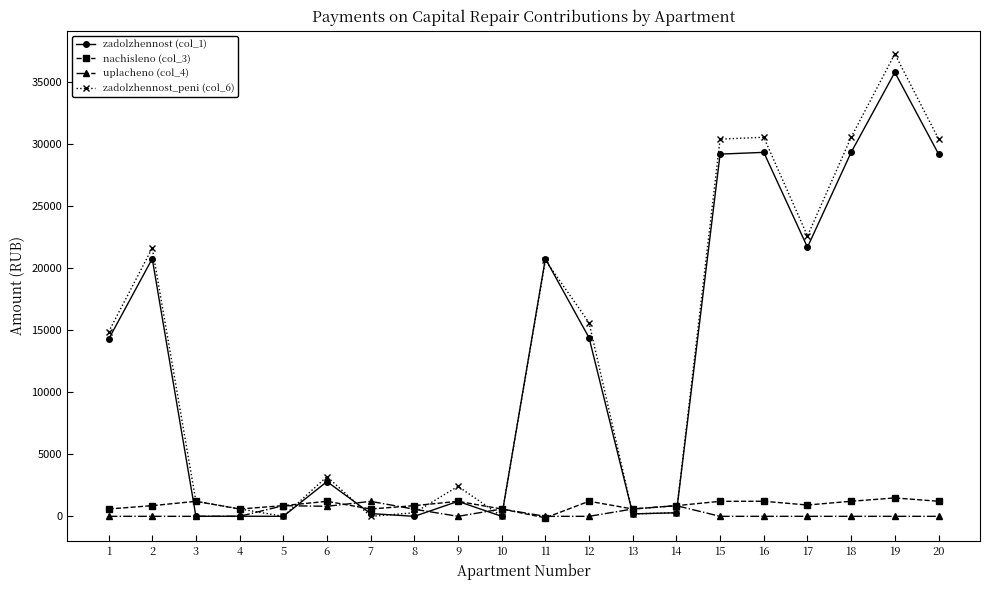

What is the sum of the uplacheno (col_4) values at 14 and 7?

2065.2